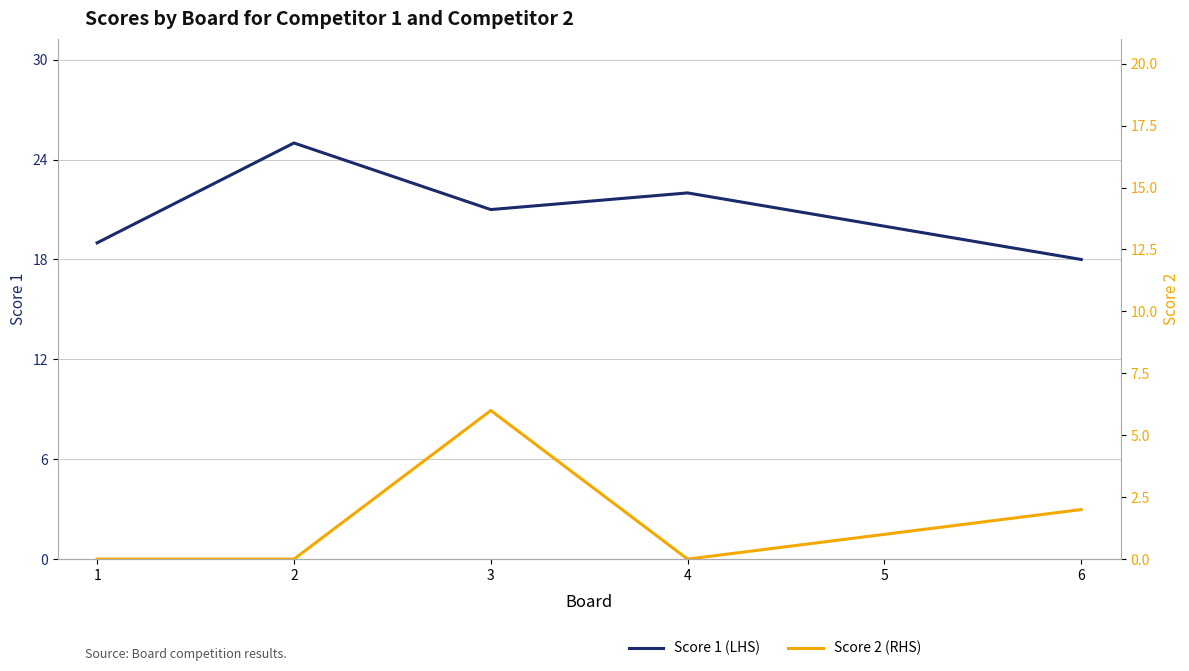

True or false: Score 2 (RHS) and Score 1 (LHS) cross at least once.

False